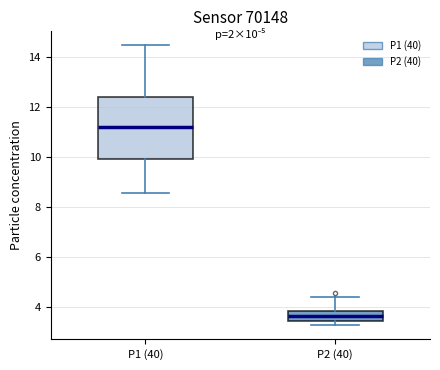

Which box is the tallest, from its lower edge to its upper edge?

P1 (40)